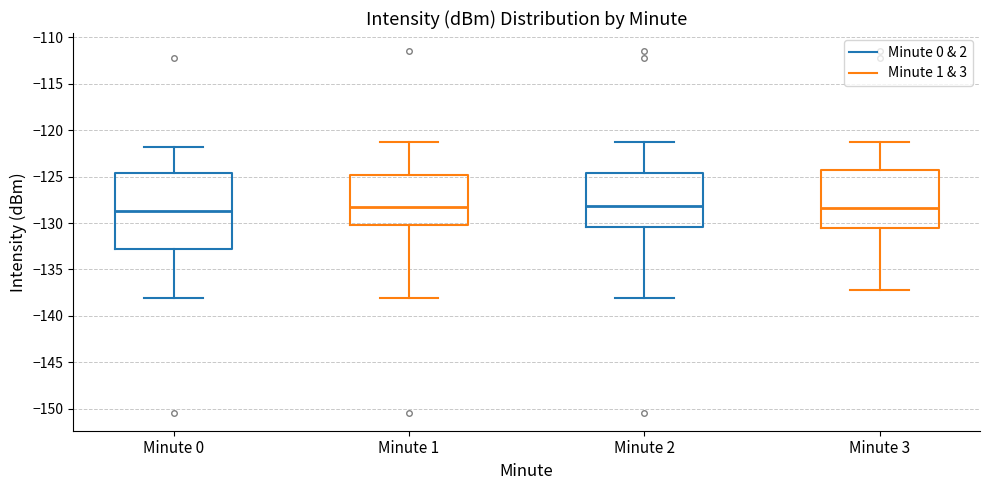

Where does the lower whisker of the box for Minute 0 end on the y-axis? The values are not printed on the chart, so give them approximately, as read against the axis.

-138.0